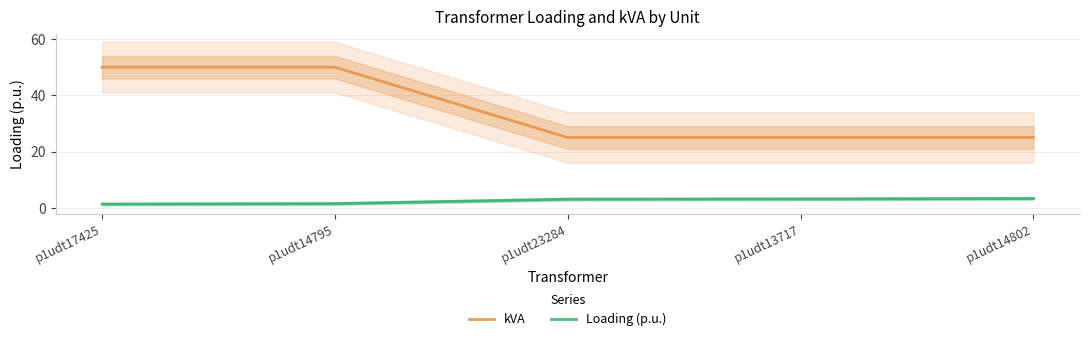

What is the difference between the highest and lowest values at p1udt14795?

48.5